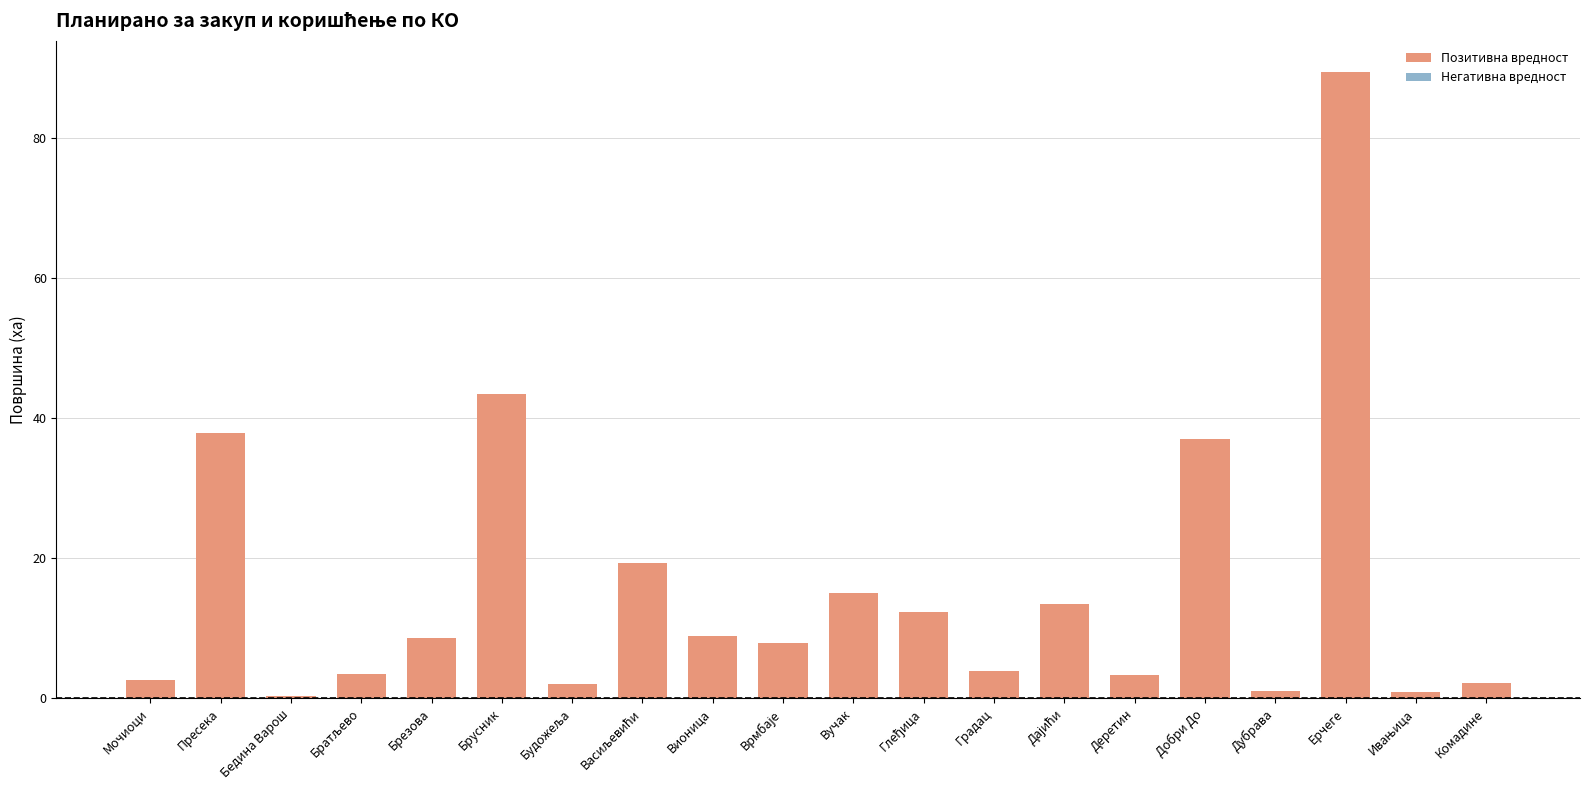

What is the label of the 8th bar from the right?

Градац